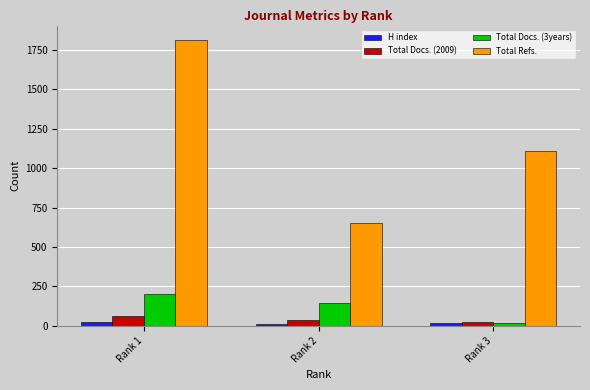

Which series has the largest total across all categories?

Total Refs.